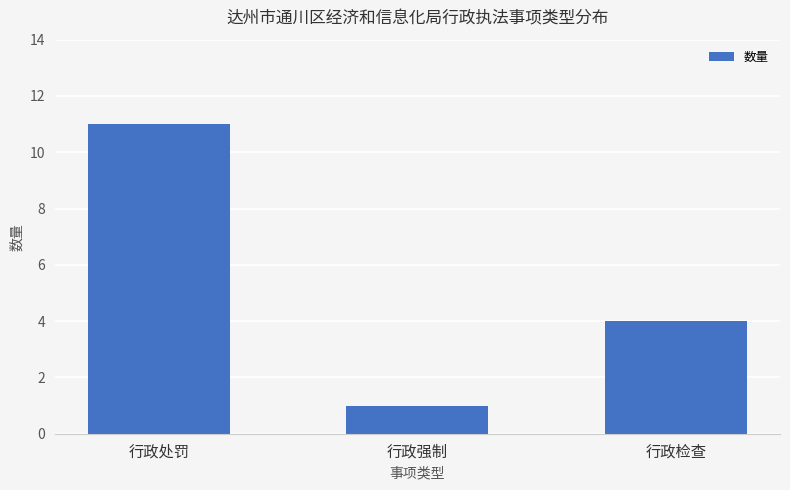

Reading right to left, extract all data points from this chart.

行政检查=4	行政强制=1	行政处罚=11